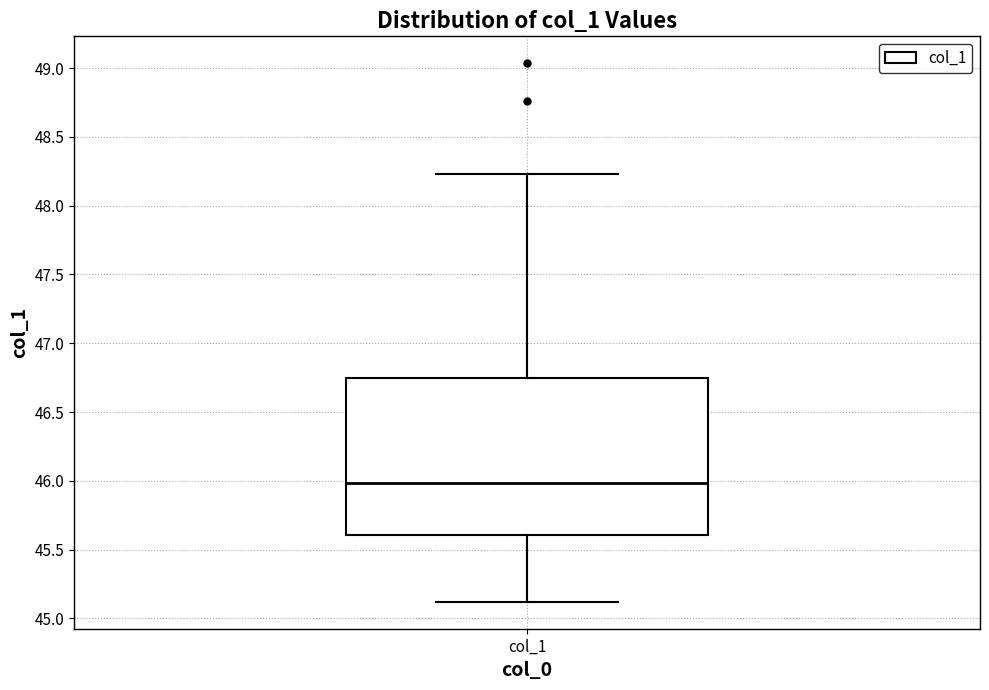

Read this box plot against the y-axis: the position of the median line, the range covered by the box, and the ends of both whiskers. The values are not printed on the chart, so give them approximately, as read against the axis.

median 46.00, box 45.60 to 46.75, whiskers 45.10 to 48.25